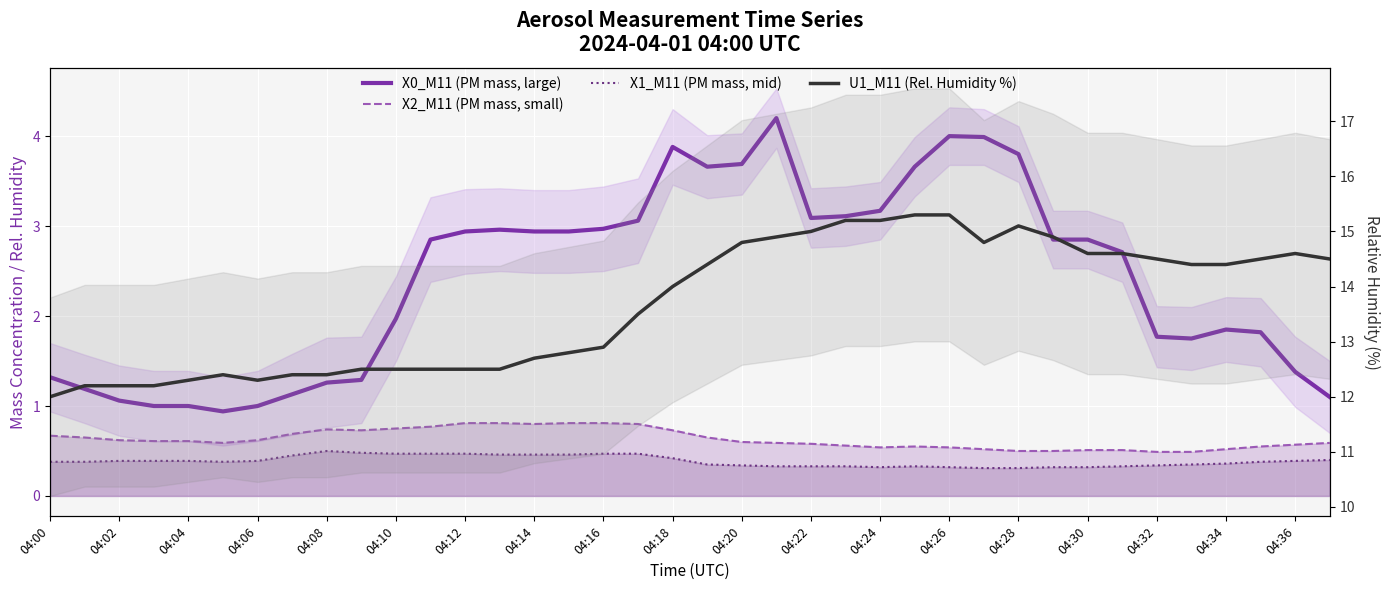

Is the value of X1_M11 (PM mass, mid) at 04:20 greater than the value of X0_M11 (PM mass, large) at 33?

No